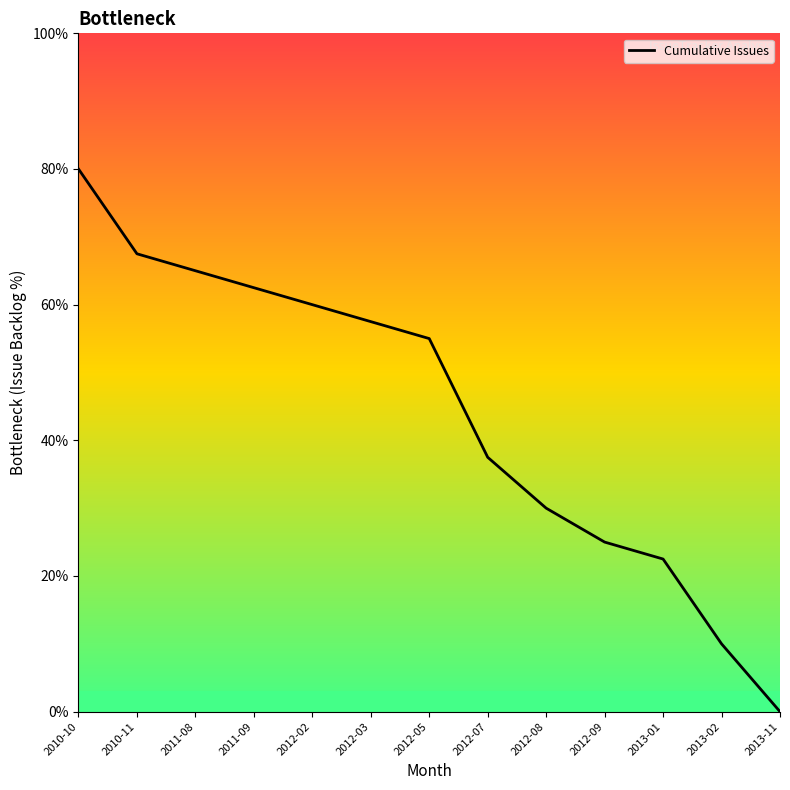

Does the chart display data point markers on the line(s)?

No